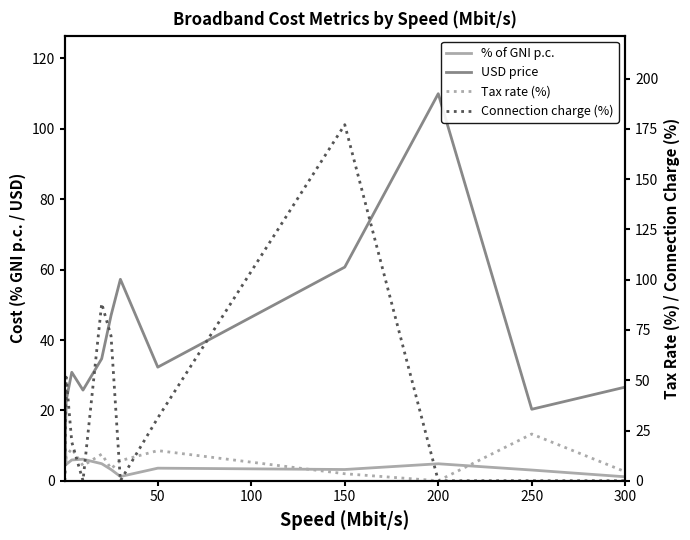

What is the maximum value for Tax rate (%)?

23.2